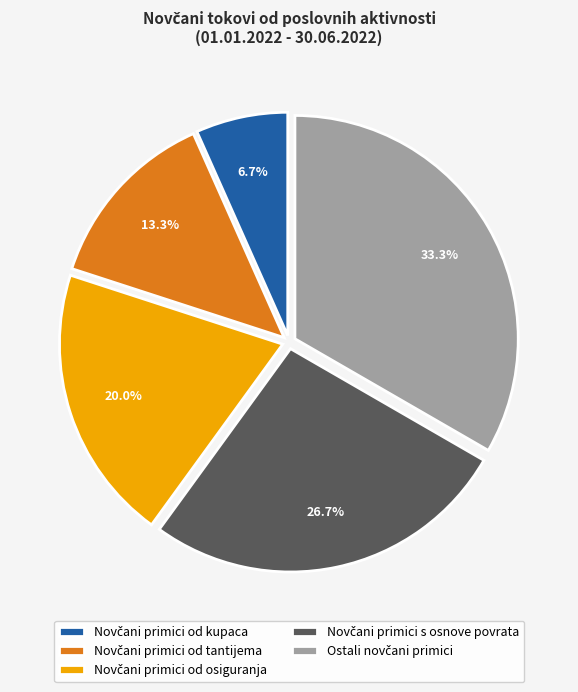

How many segments does this pie chart have?

5